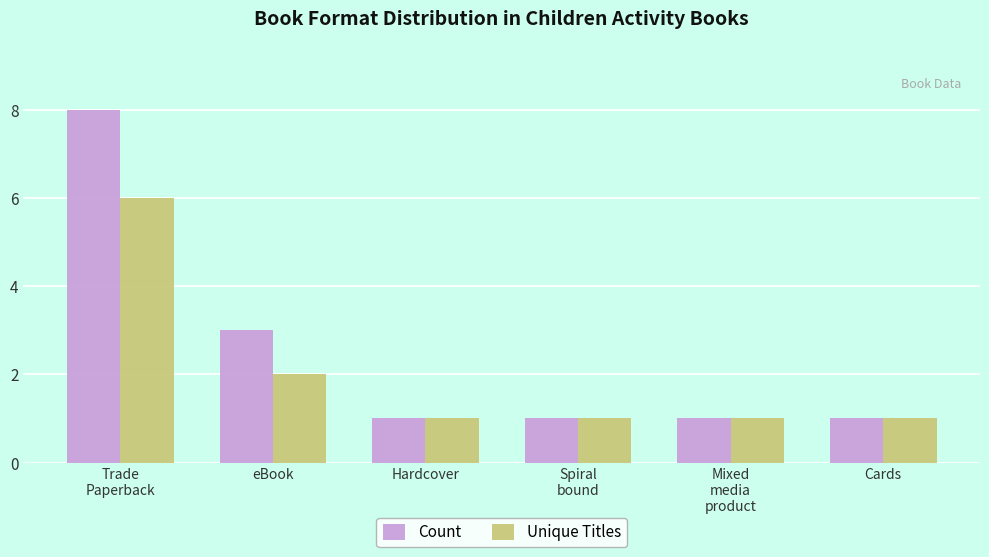

The Unique Titles series shows 1 at Spiral
bound. True or false?

True